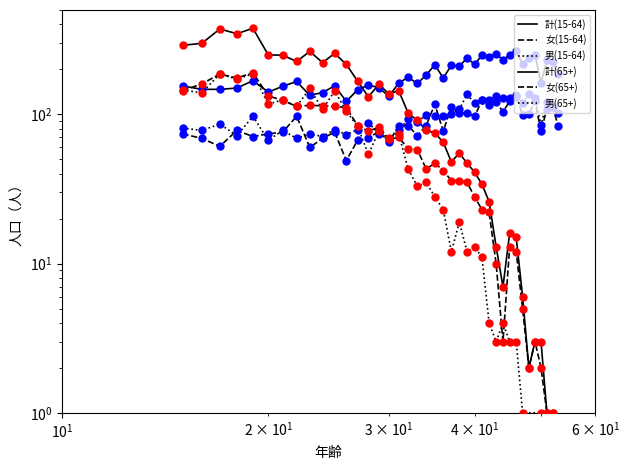

At how many categories does at least one series exceed 211?

15